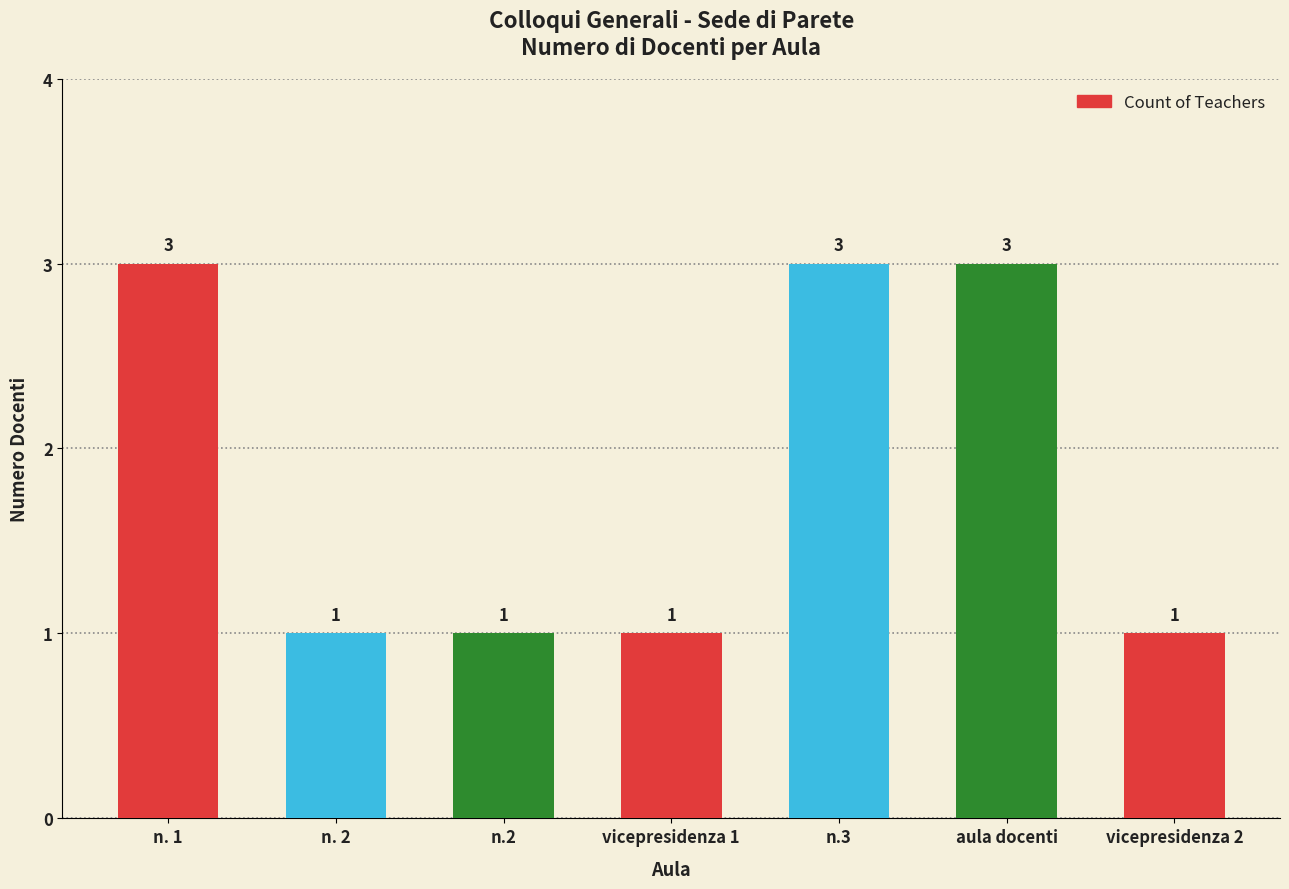

What is the difference between the values at n.2 and n.3?

2